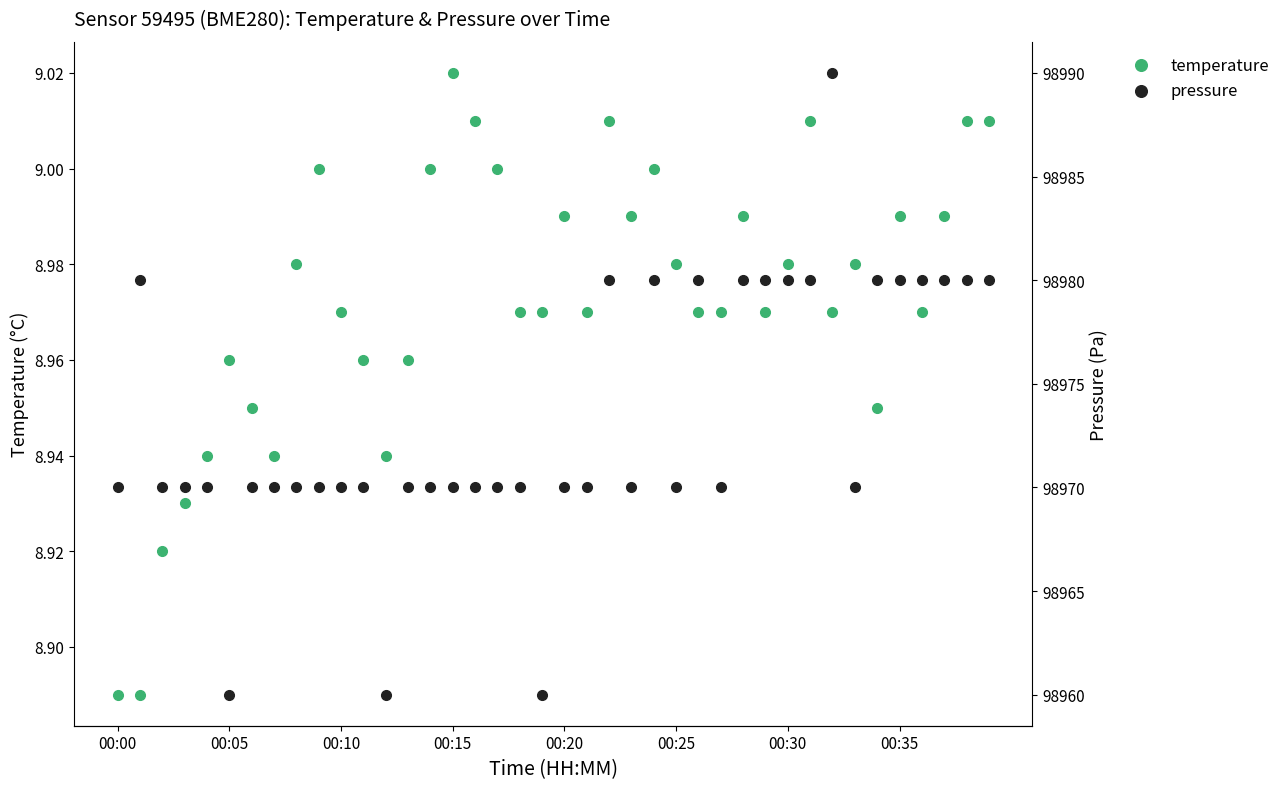

Is the value of pressure at 18 greater than the value of temperature at 19?

Yes